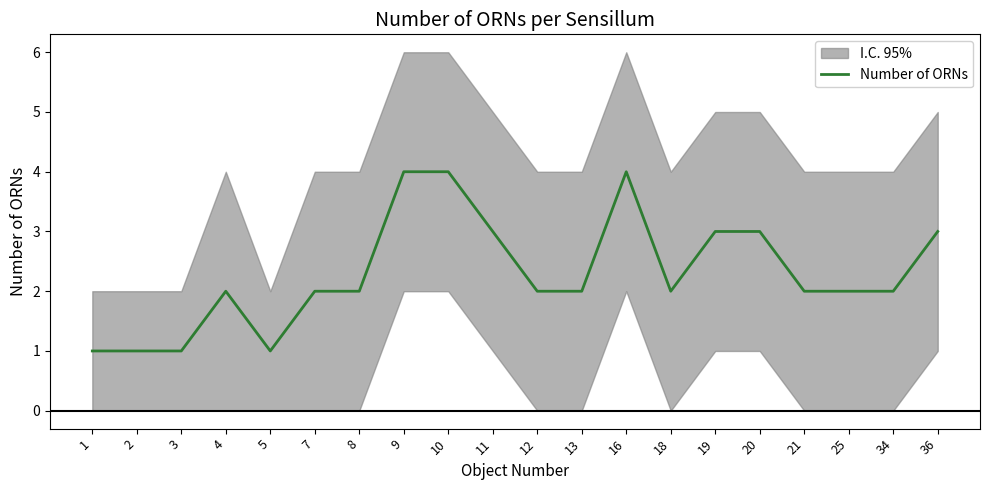

How many points are lower than both their immediate neighbors (excluding endpoints)?

2